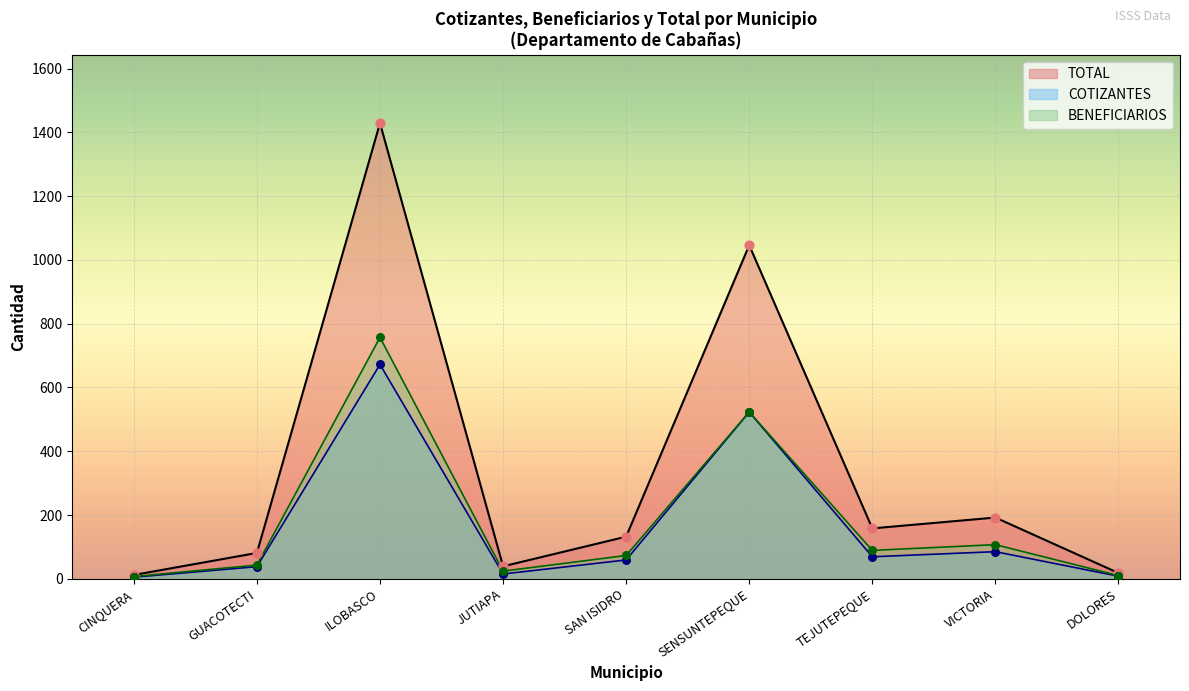

Which has a higher value, SAN ISIDRO or SENSUNTEPEQUE?

SENSUNTEPEQUE